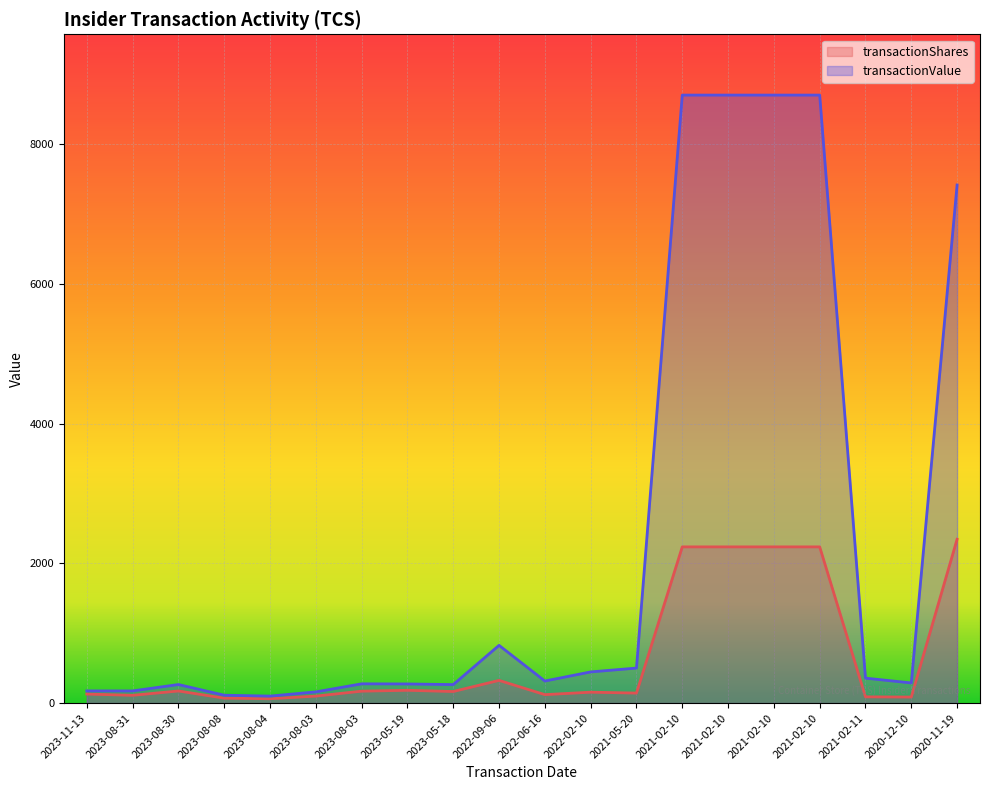

What is the value of the transactionShares point at the 17th from the left?

2236.1